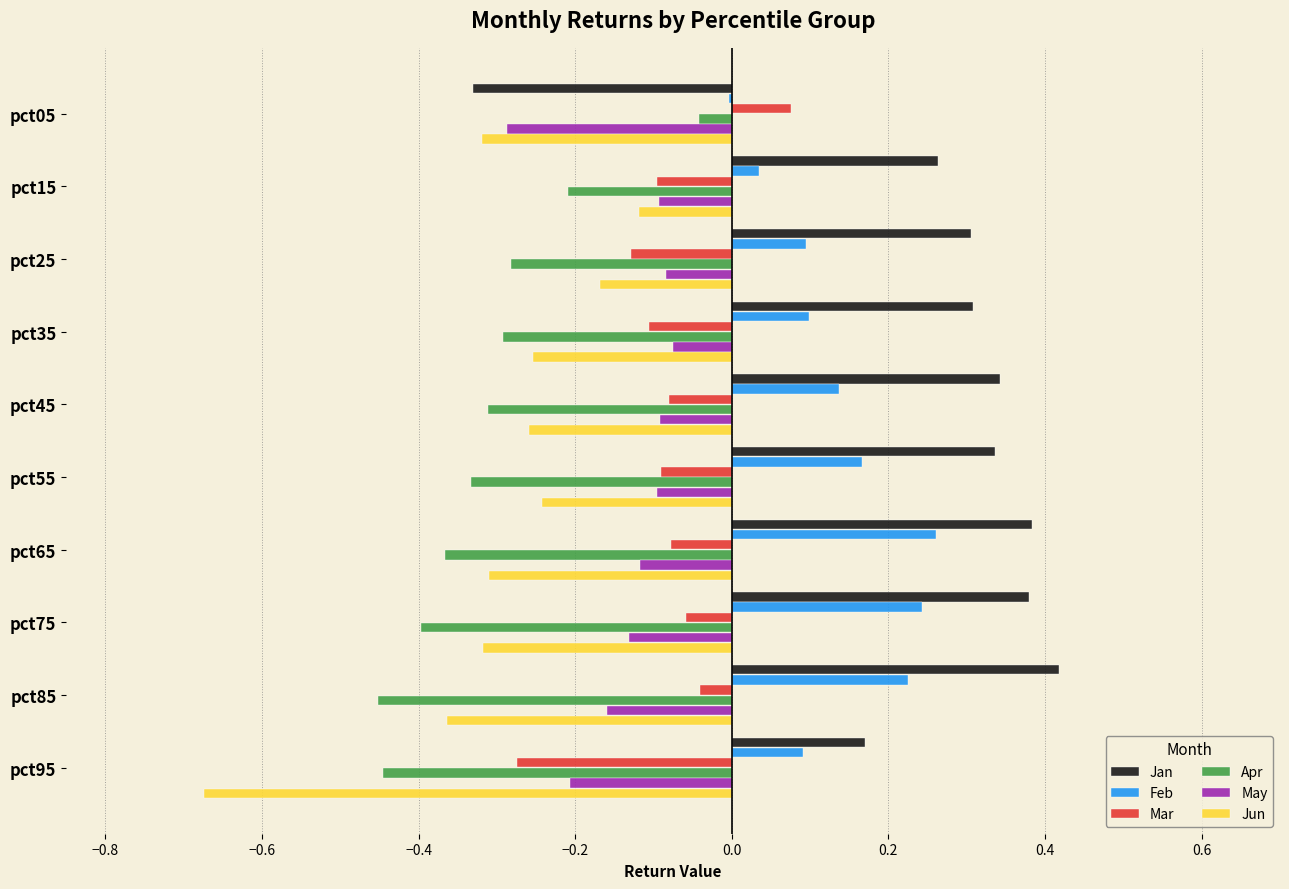

Is it true that Jun equals -0.3 at pct35?

True